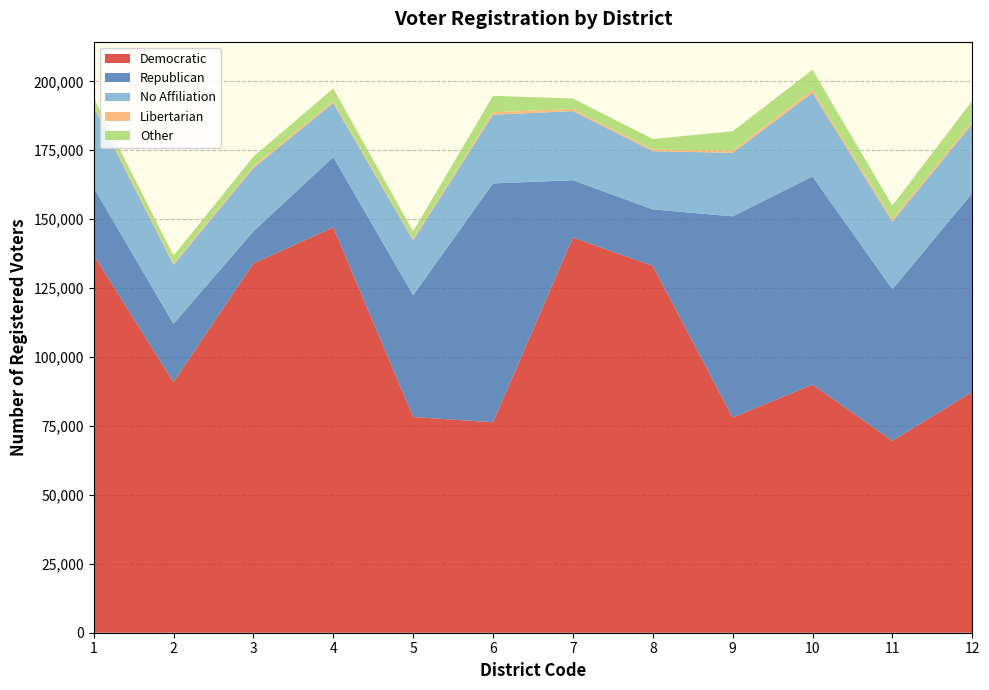

Reading right to left, transcribe all the data shown in this chart.

Democratic: 12=87344	11=69610	10=90011	9=78026	8=133027	7=143359	6=76336	5=78238	4=146998	3=133952	2=90832	1=137042
Republican: 12=72085	11=54941	10=75478	9=72985	8=20532	7=20770	6=86622	5=44179	4=25531	3=11640	2=21205	1=24414
No Affiliation: 12=25118	11=24564	10=30374	9=23048	8=21097	7=25072	6=24923	5=19934	4=19597	3=22943	2=21370	1=29140
Libertarian: 12=899	11=930	10=1127	9=769	8=628	7=787	6=919	5=561	4=698	3=694	2=577	1=746
Other: 12=7518	11=4907	10=7179	9=7035	8=3814	7=3786	6=5939	5=2674	4=4577	3=3445	2=2781	1=2745